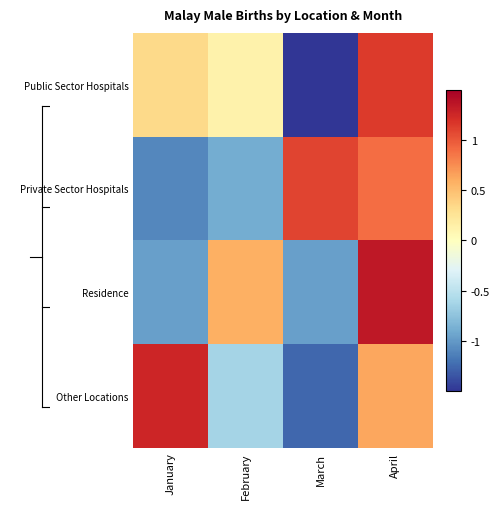

Reading left to right, what are all the values shown in this chart?

Public Sector Hospitals: January=0.3	February=0.1	March=-1.6	April=1.1
Private Sector Hospitals: January=-1.1	February=-0.9	March=1.1	April=0.9
Residence: January=-1.0	February=0.6	March=-1.0	April=1.3
Other Locations: January=1.3	February=-0.6	March=-1.3	April=0.6